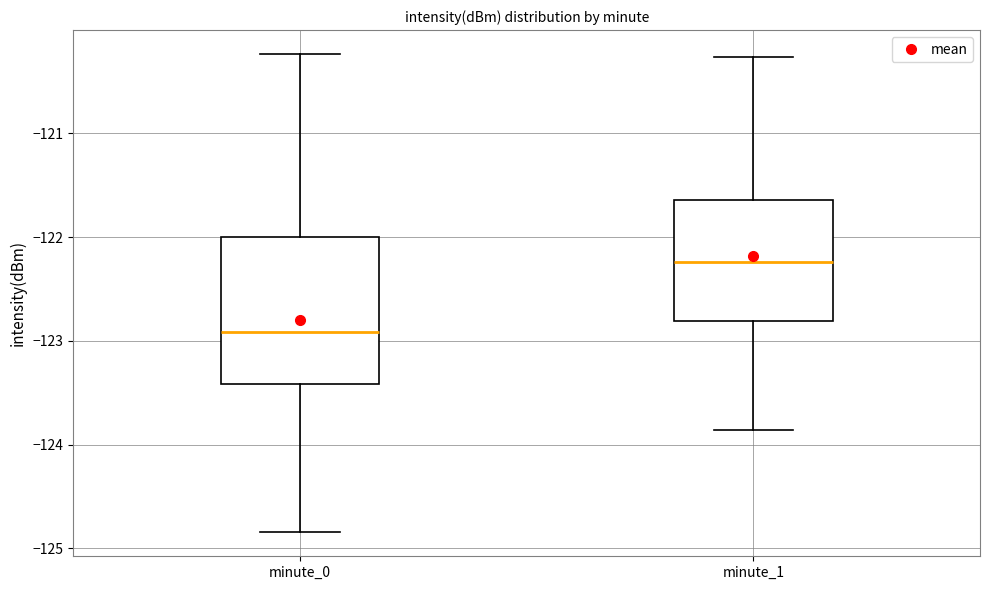

Comparing the boxes themselves (not the whiskers), which one is the tallest?

minute_0